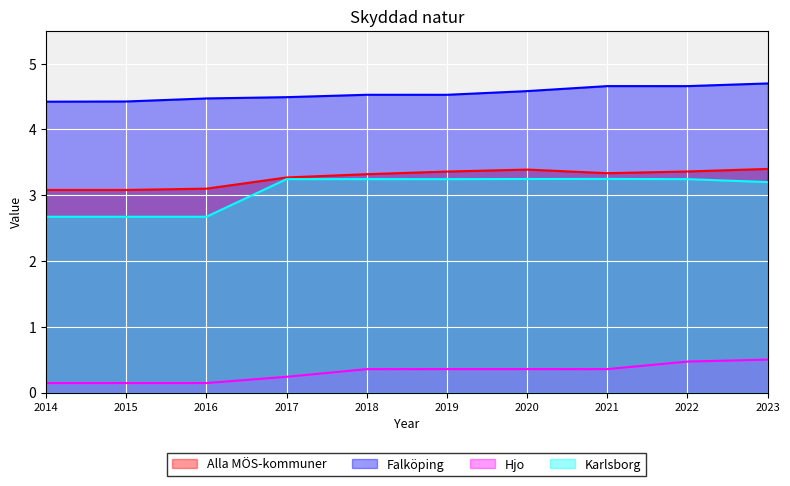

True or false: Alla MÖS-kommuner has a value of 1.5 at 2015.

False